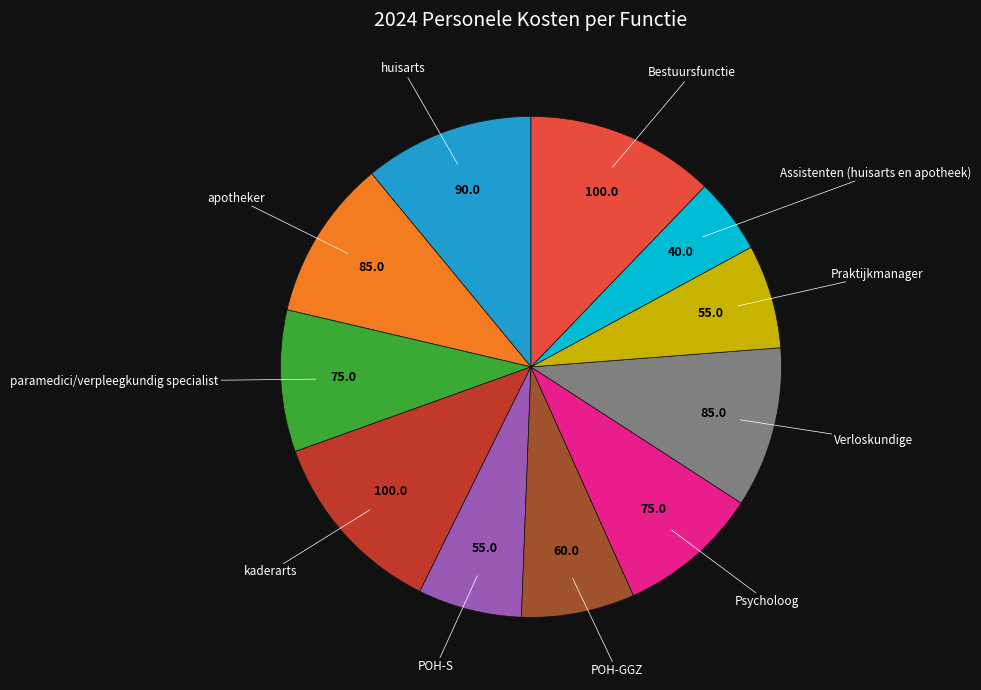

Does any single category account for the majority?

No